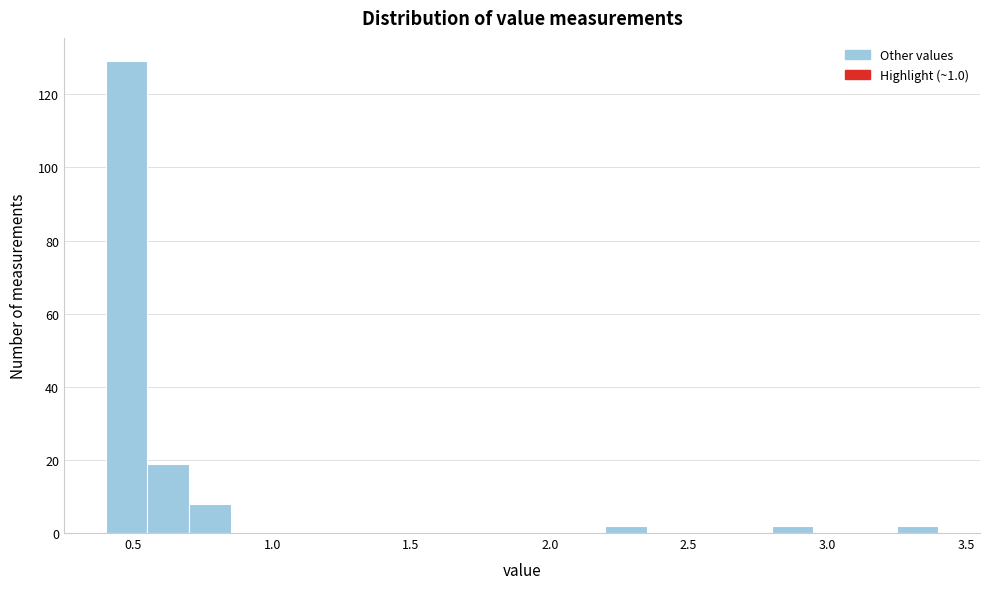

Read against the x-axis, roughly where is the centre of the tallest bar?

0.50